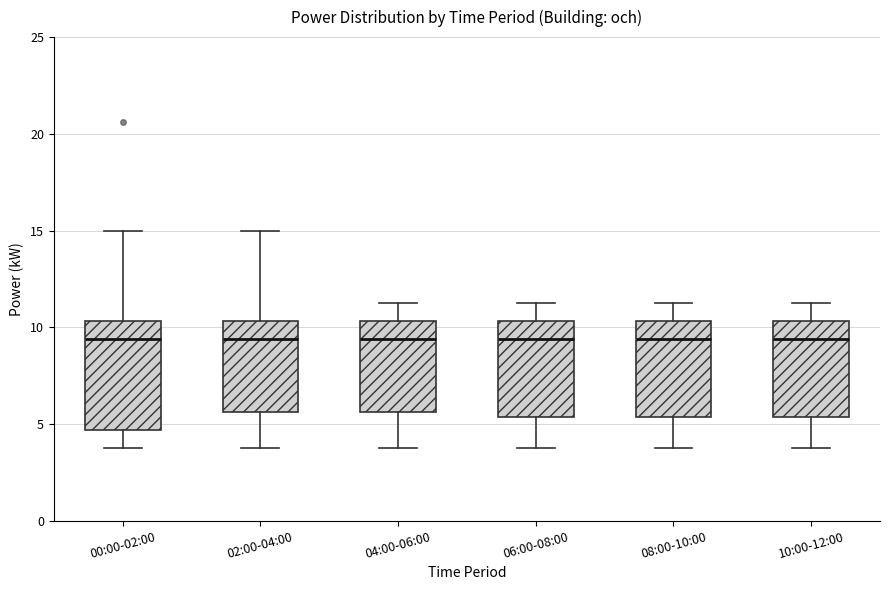

Reading left to right, transcribe this box plot: for each box, give where its median line is, the range the box spans, and where its two whiskers end, as read against the y-axis. The values are not printed on the chart, so give them approximately, as read against the axis.

00:00-02:00: median 9.5, box 4.5 to 10.5, whiskers 4.0 to 15.0
02:00-04:00: median 9.5, box 5.5 to 10.5, whiskers 4.0 to 15.0
04:00-06:00: median 9.5, box 5.5 to 10.5, whiskers 4.0 to 11.5
06:00-08:00: median 9.5, box 5.5 to 10.5, whiskers 4.0 to 11.5
08:00-10:00: median 9.5, box 5.5 to 10.5, whiskers 4.0 to 11.5
10:00-12:00: median 9.5, box 5.5 to 10.5, whiskers 4.0 to 11.5